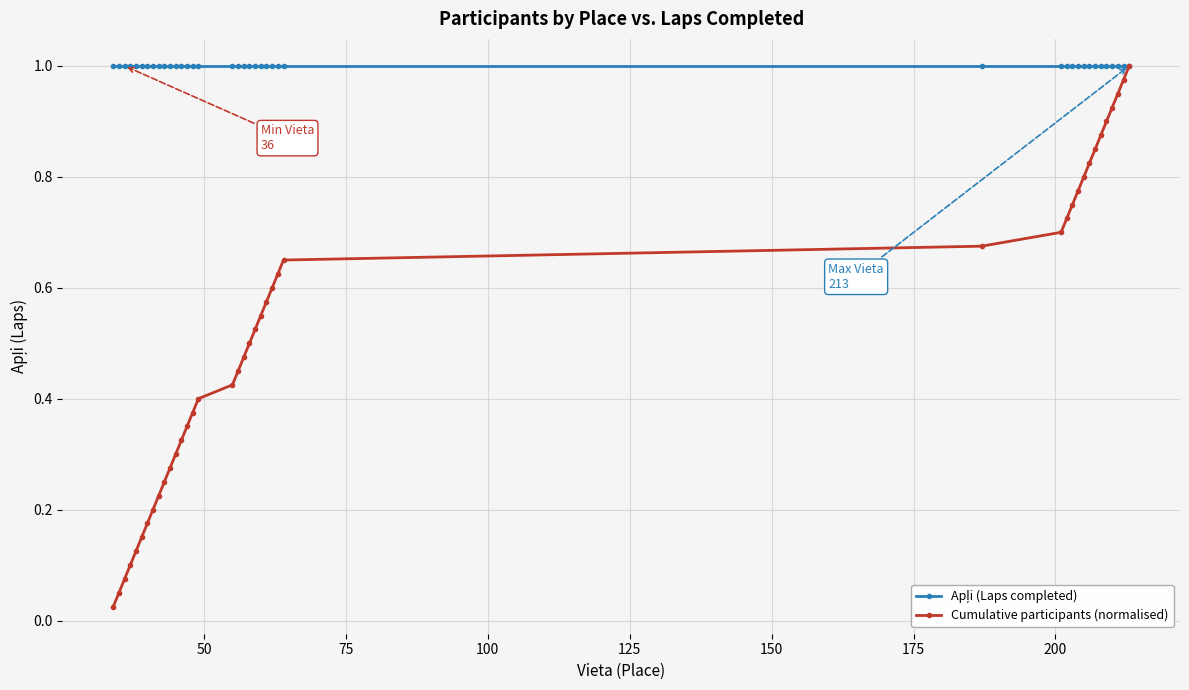

Which series has the largest range (max minus min)?

Cumulative participants (normalised)